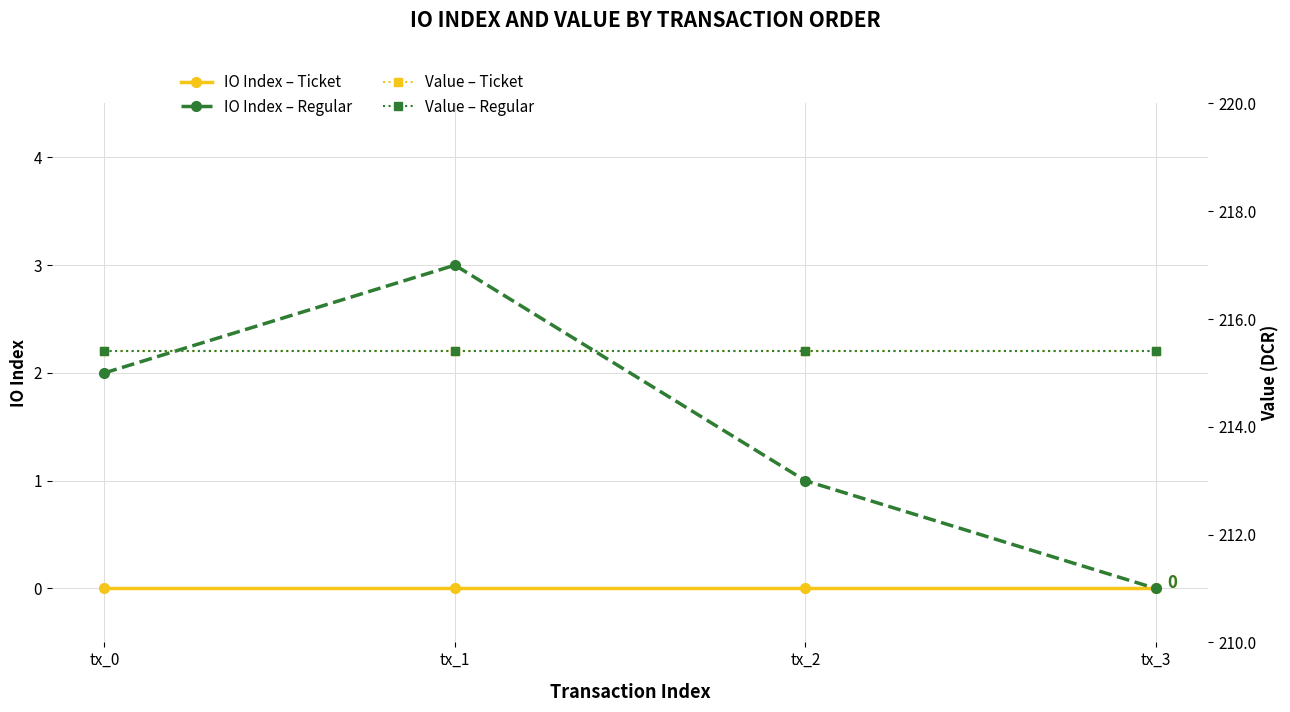

True or false: IO Index – Ticket has more than 2 points higher than both neighbors.

False